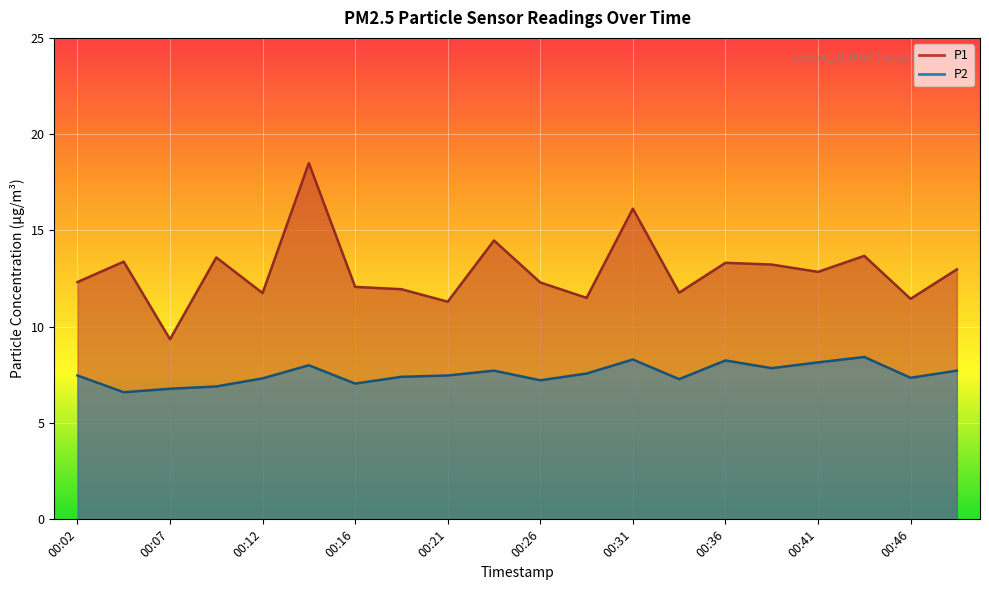

Which series has the largest total across all categories?

P1